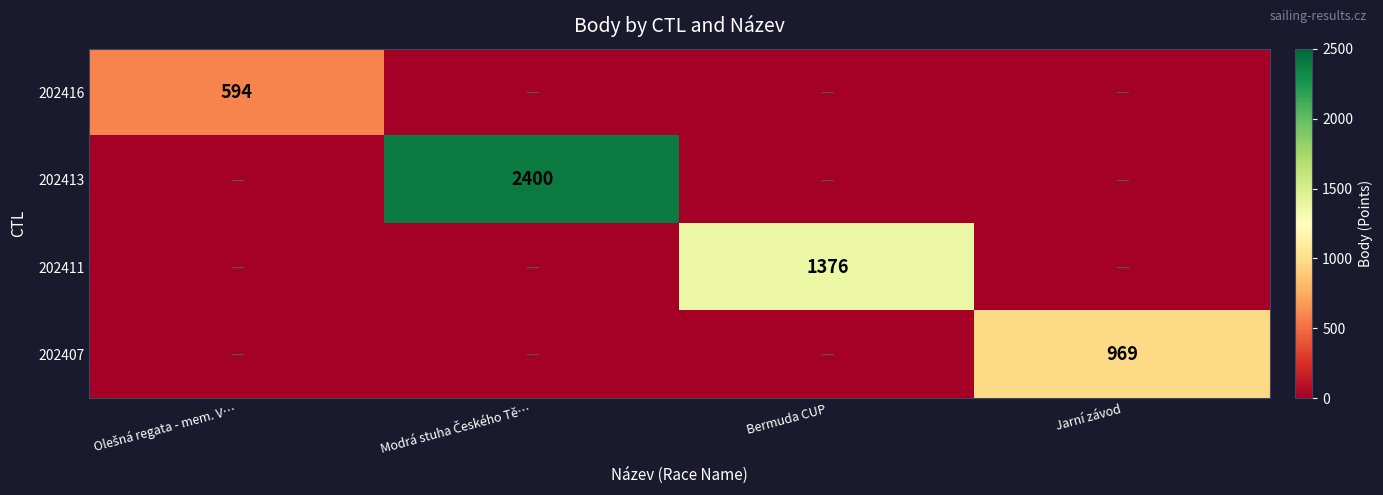

What is the total value across all series at Olešná regata - mem. V…?

594